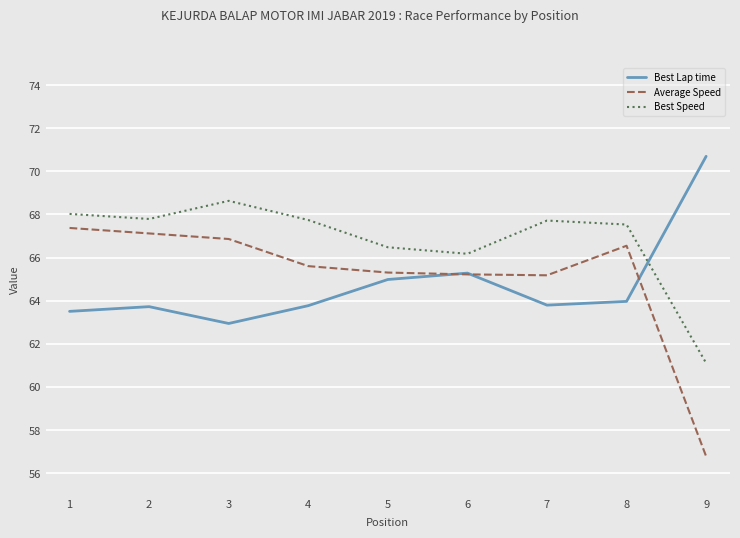

The value of Best Lap time at 2 is 63.7. True or false?

True